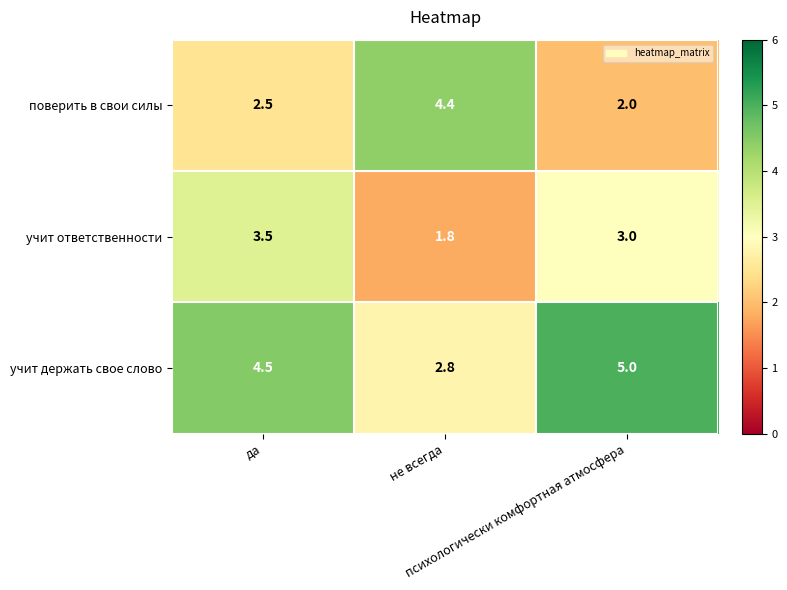

What is the difference between the maximum and minimum values in the учит держать свое слово series?

2.2